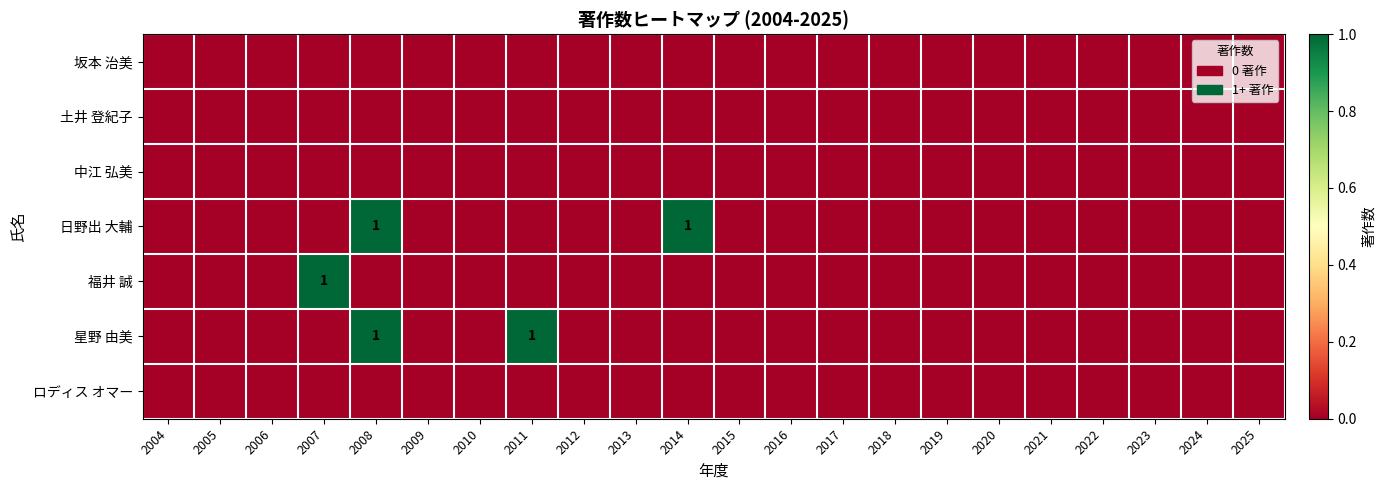

How many data points does each series have?

22